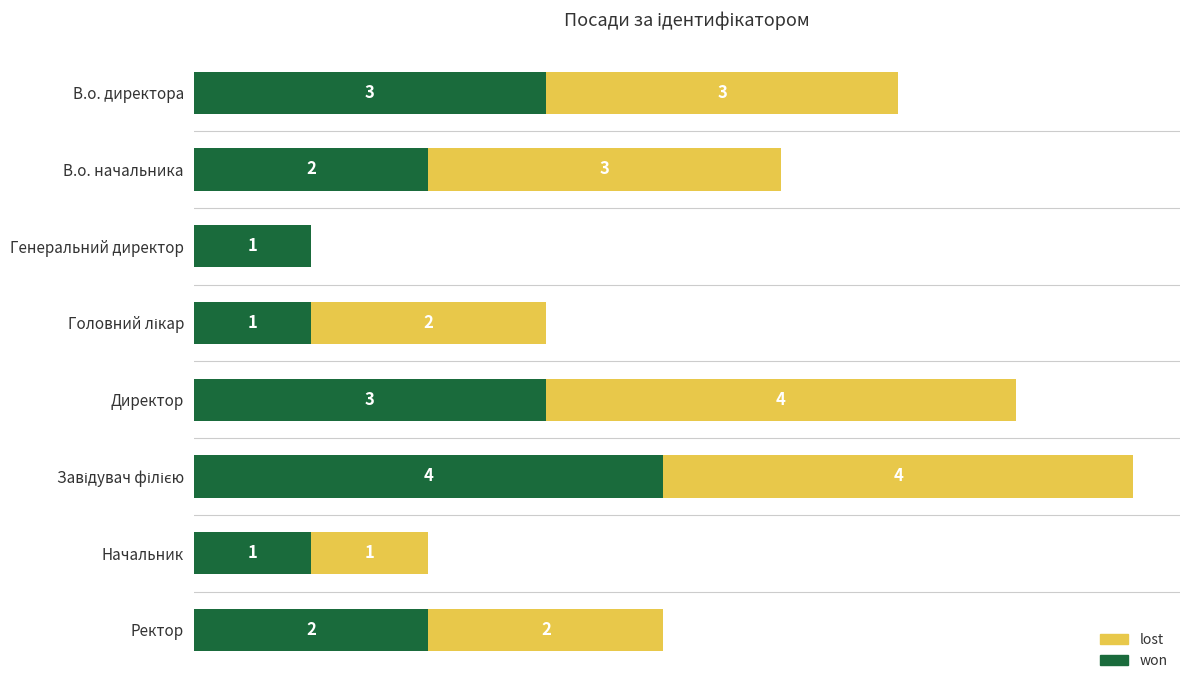

What are all the series names shown in the legend?

lost, won